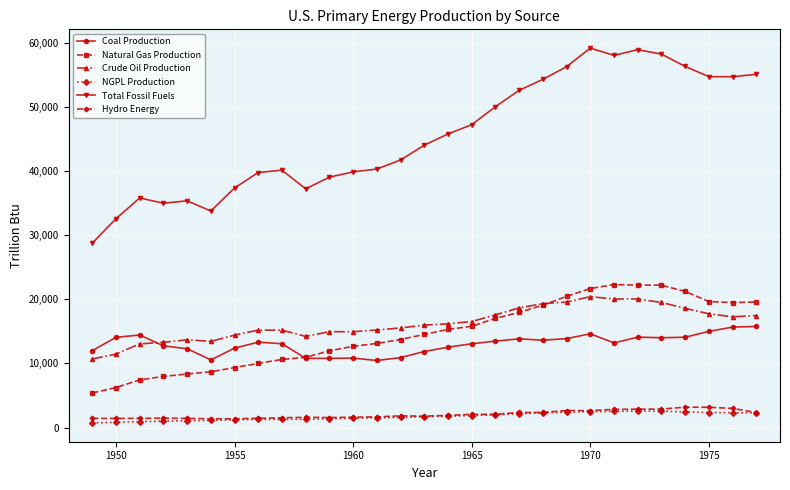

What is the highest value of the NGPL Production series?

2563.7